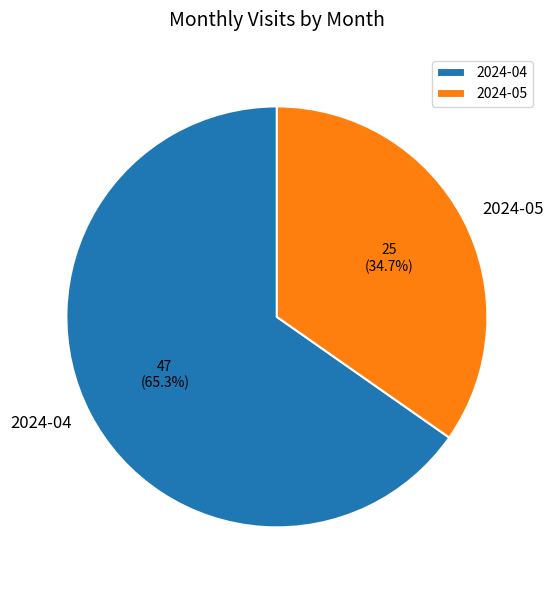

Is there any slice that represents more than half of the pie?

Yes